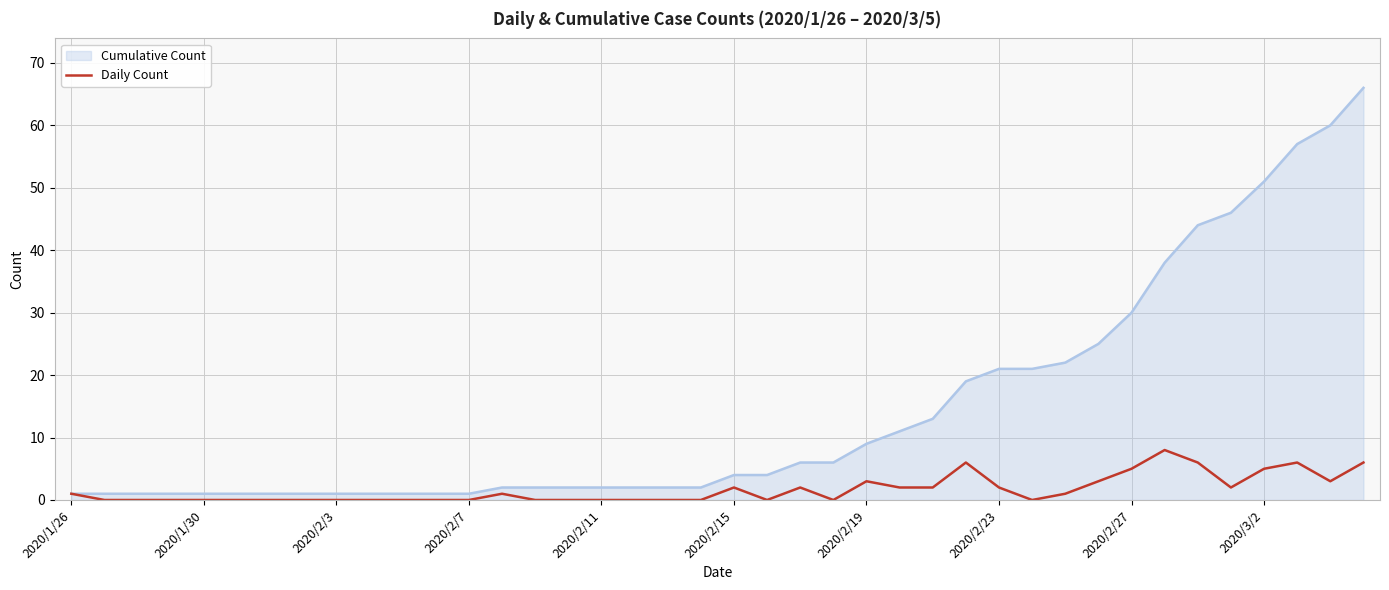

Rank the series by their maximum value, from lowest to highest.

Daily Count, Cumulative Count